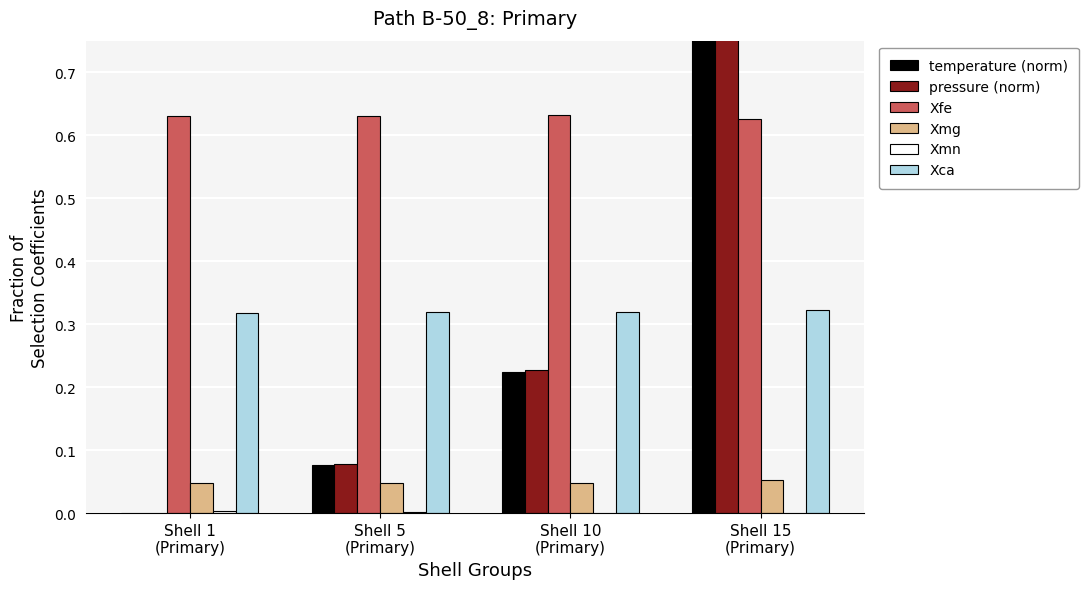

What is the label of the 3rd bar from the left?

Shell 10
(Primary)